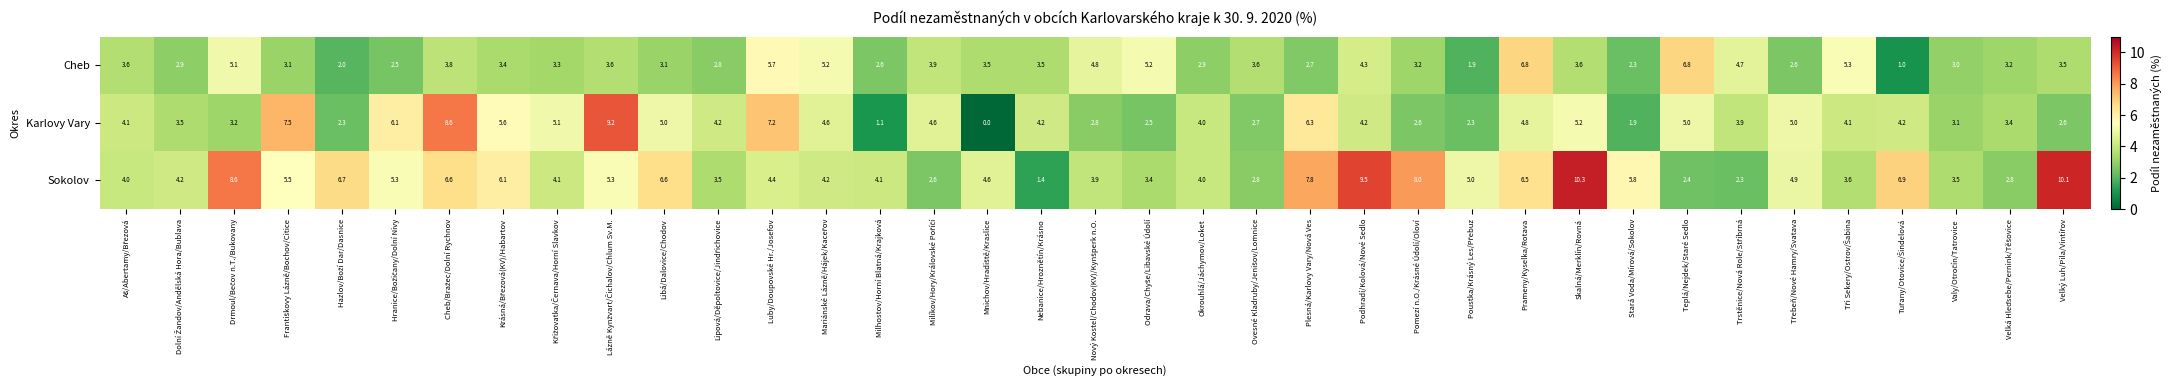

Which category has the lowest value in the Sokolov series?

Nebanice/Hroznětín/Krásno